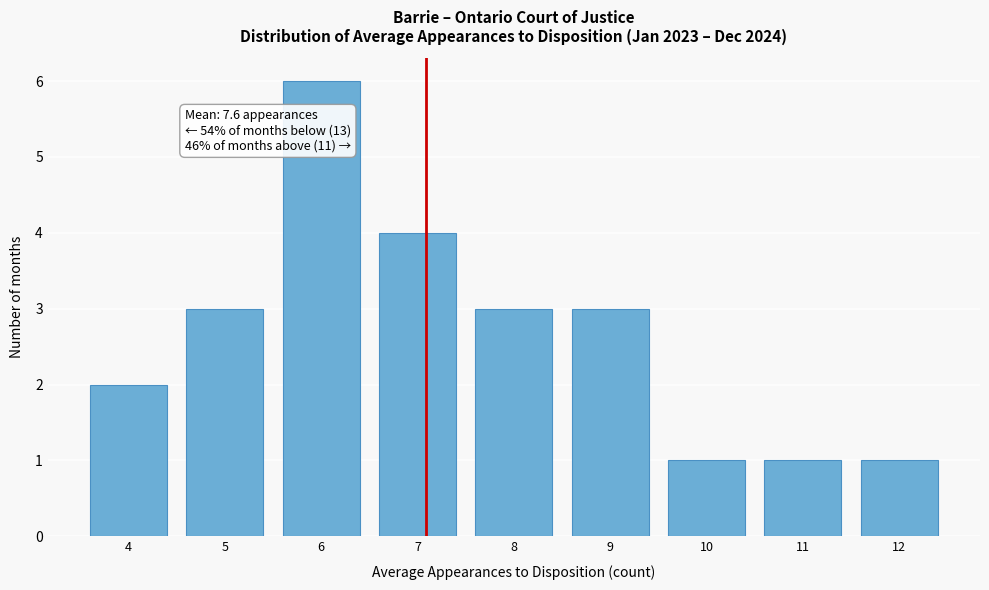

Reading left to right, what are all the values shown in this chart?

2	3	6	4	3	3	1	1	1